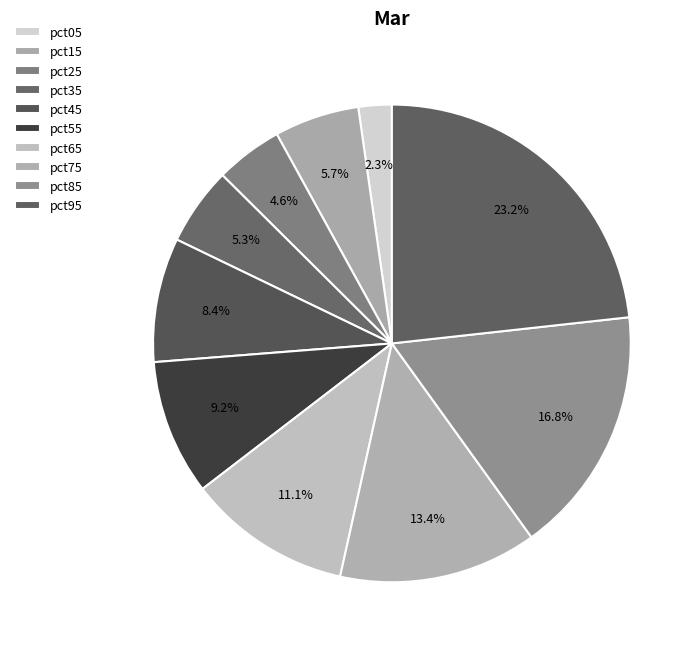

How many slices are in this pie chart?

10